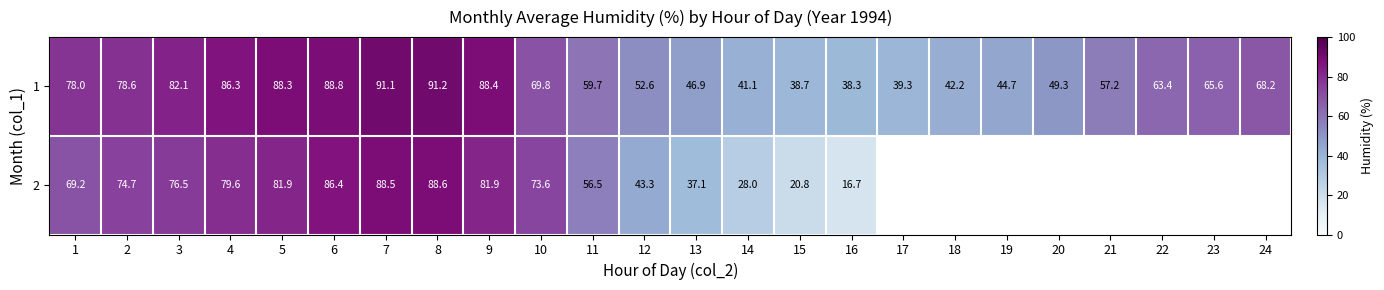

Count the number of data series in this chart.

2